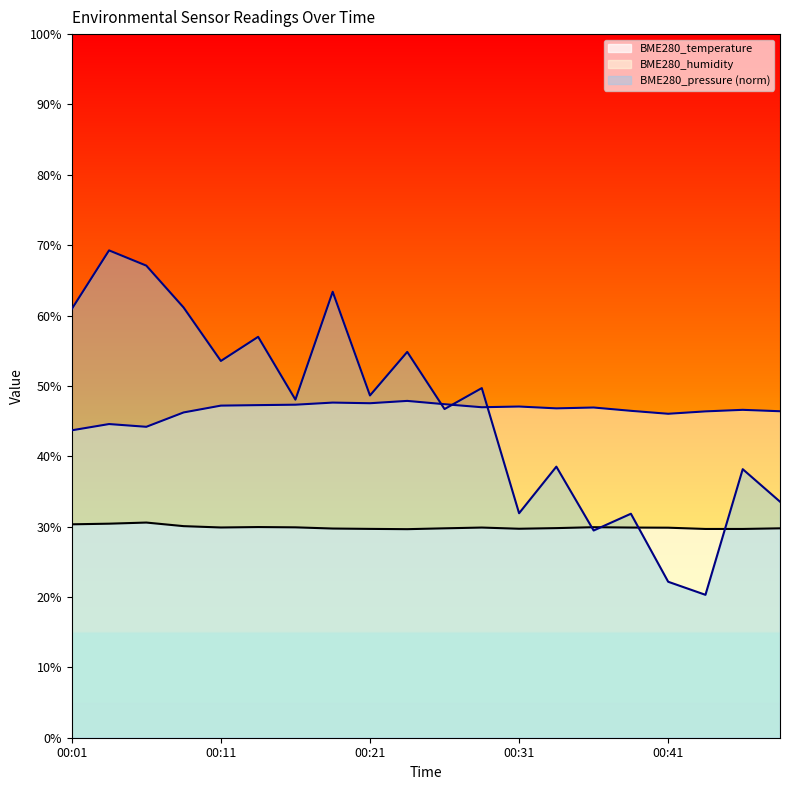

What is the average value of the BME280_temperature series?

29.9